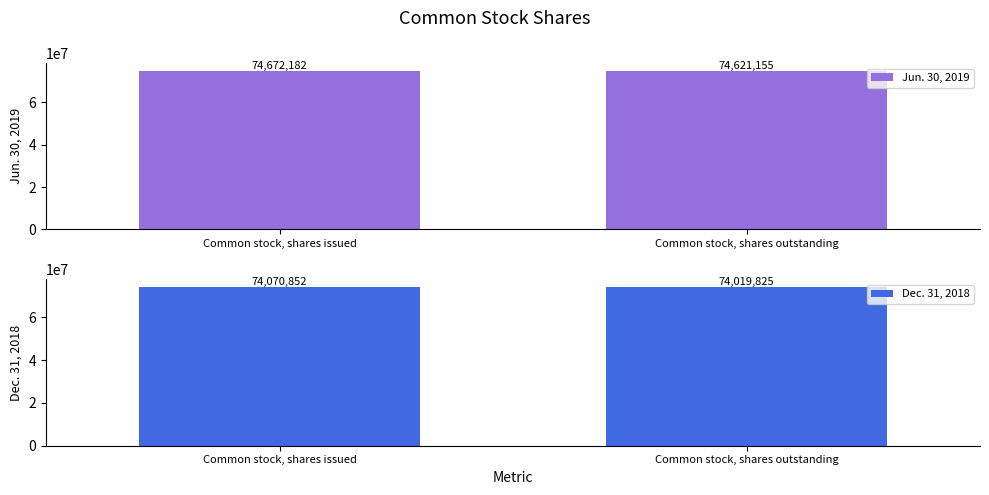

What is the average value of the Jun. 30, 2019 series?

74646668